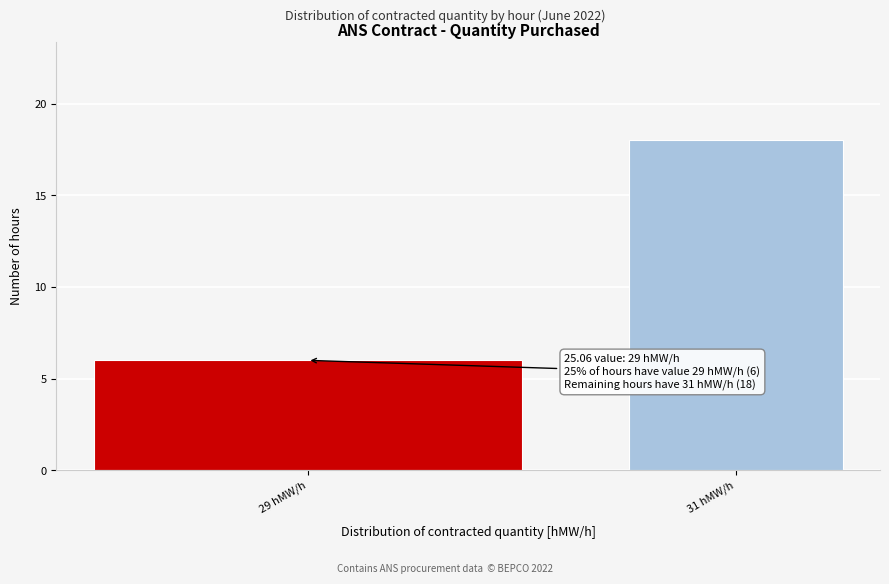

Reading left to right, transcribe all the data shown in this chart.

6	18